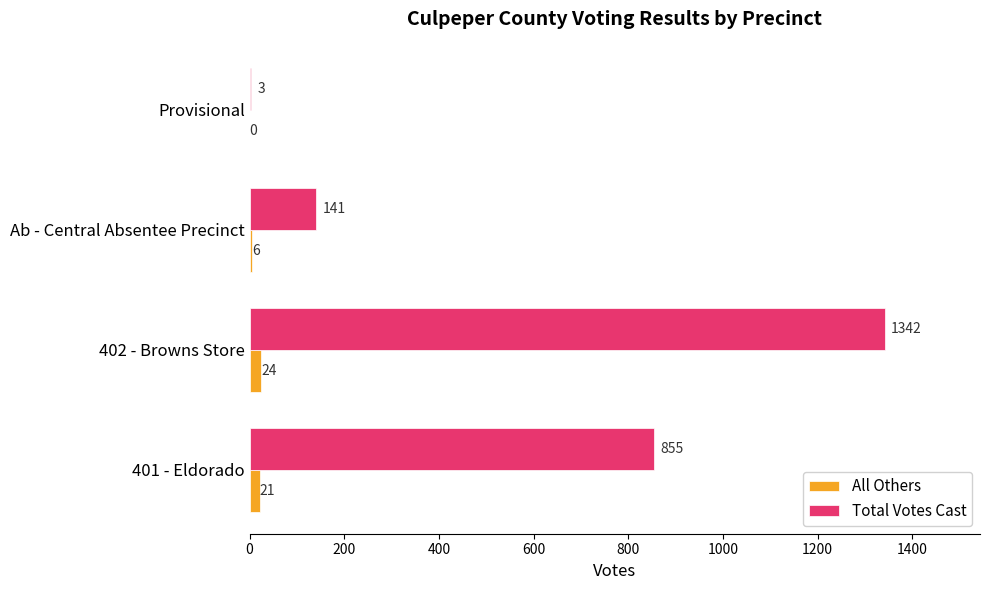

Which series has the widest spread of values?

Total Votes Cast